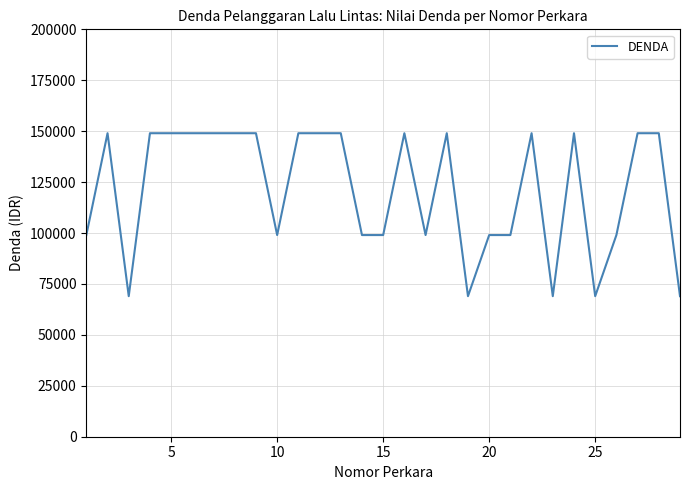

Count the number of categories in the chart.

29